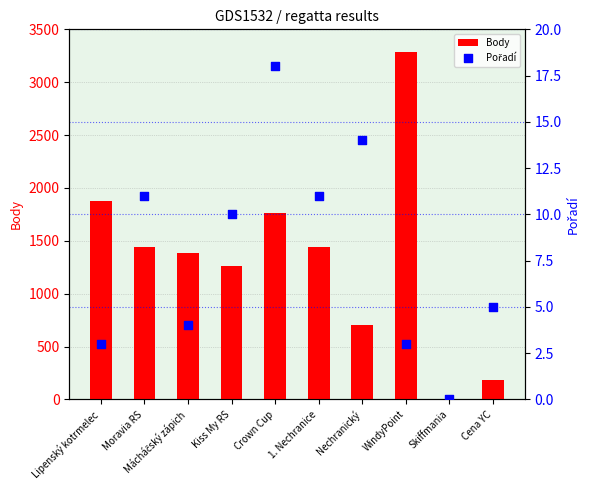

At how many categories does at least one series exceed 1802?

2